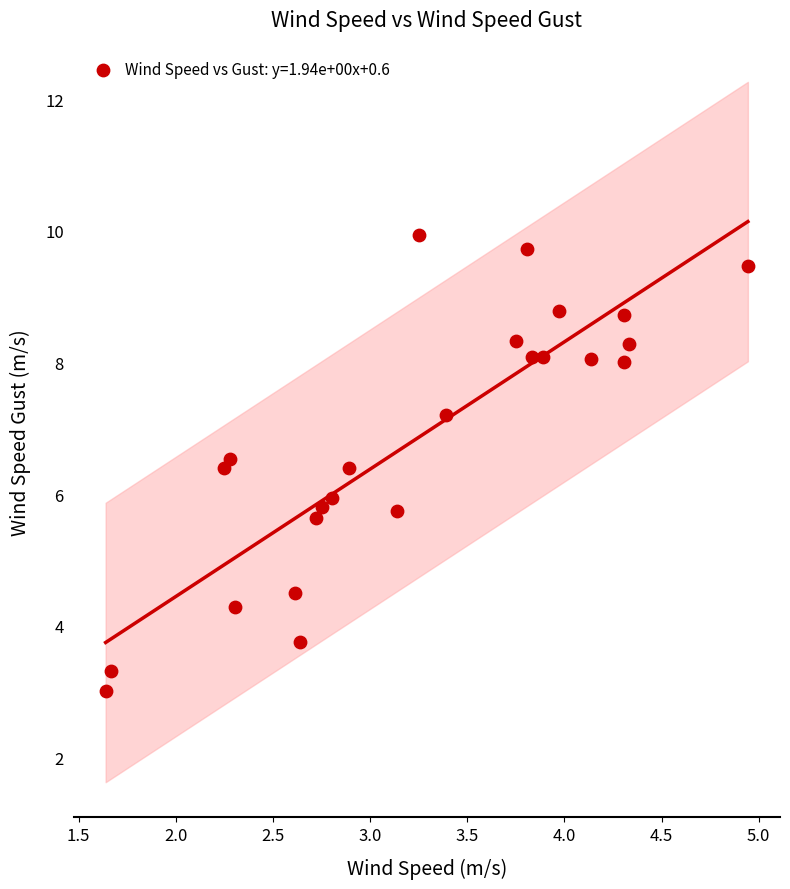

What is the range of Y values (max minus min)?

6.9